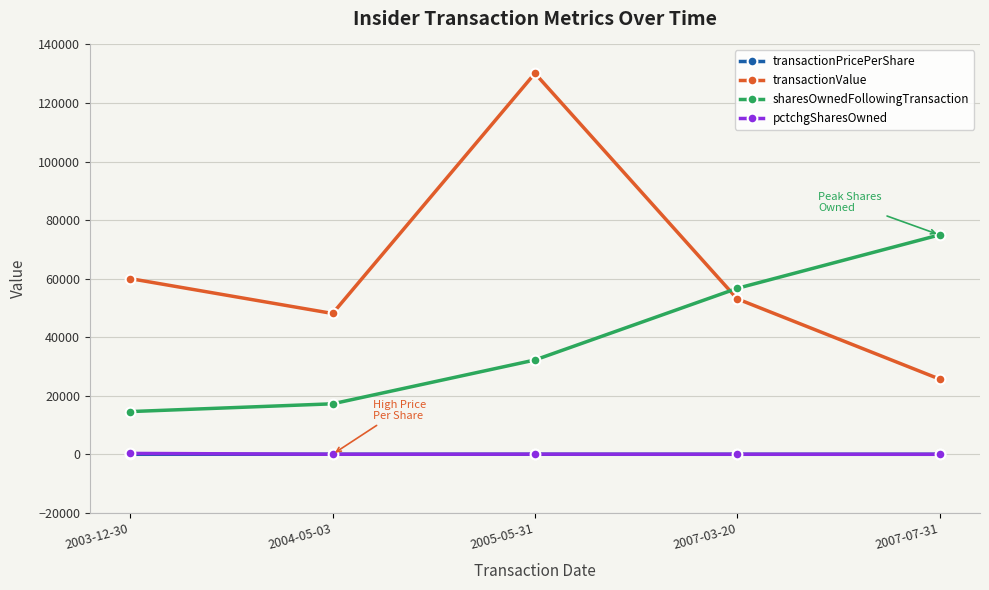

Which series has the largest range (max minus min)?

transactionValue